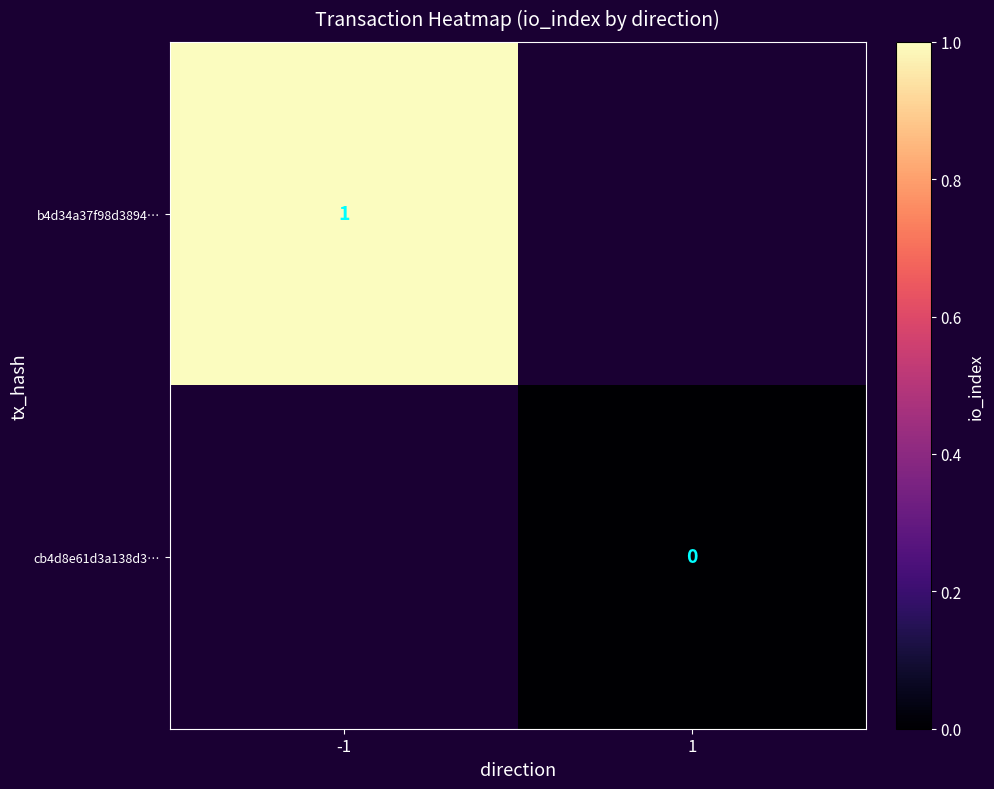

At which category does the chart reach its peak across all series?

-1